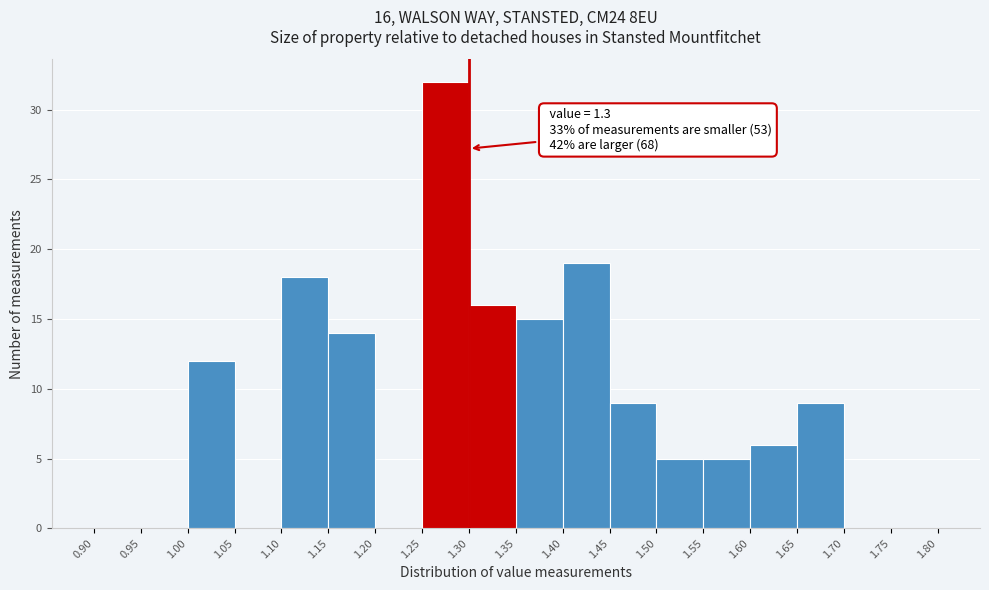

Over which range of the x-axis is the bar tallest?

1.25 to 1.30